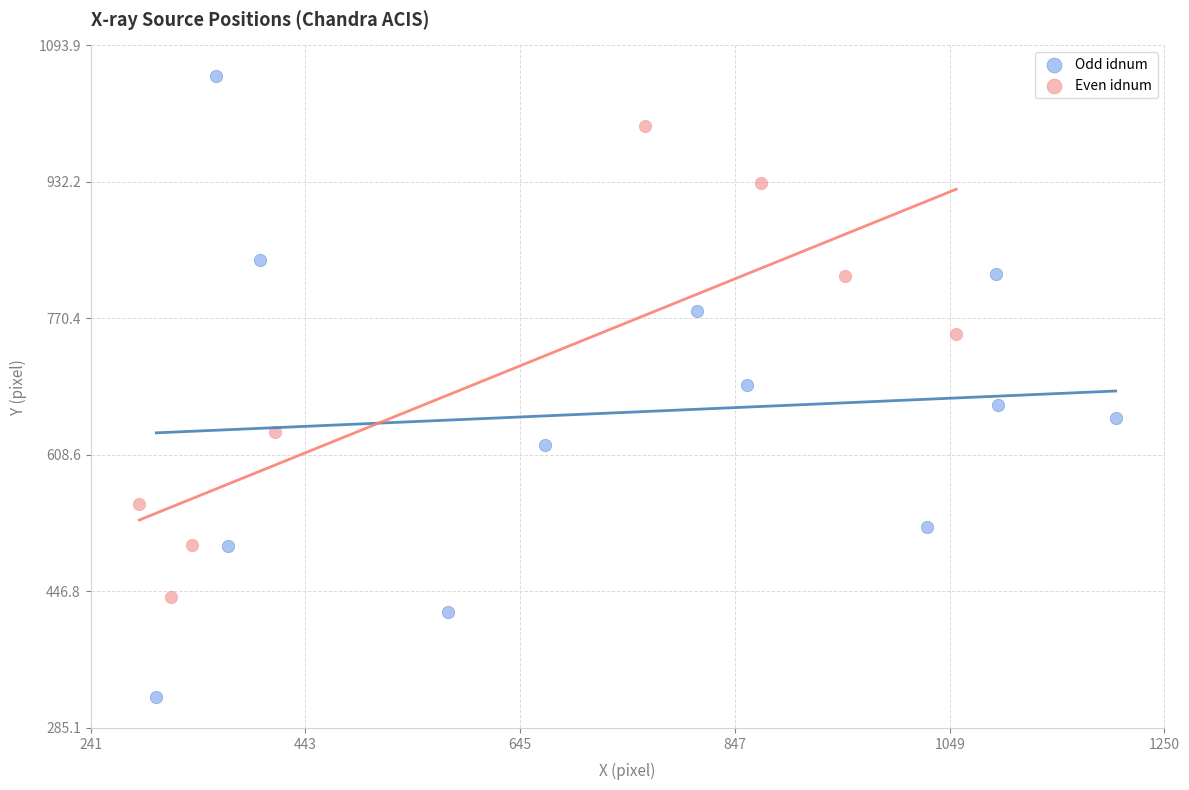

Which series has the largest Y range (max minus min)?

Odd idnum